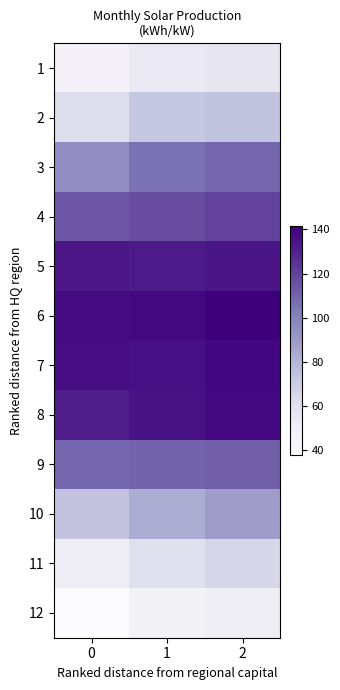

Reading left to right, transcribe all the data shown in this chart.

1: 0=45.8	1=53.4	2=56.3
2: 0=61.8	1=72.3	2=74.0
3: 0=95.2	1=105.5	2=109.4
4: 0=114.0	1=116.5	2=119.9
5: 0=133.4	1=132.4	2=133.9
6: 0=137.2	1=138.5	2=141.4
7: 0=136.8	1=136.1	2=138.6
8: 0=131.2	1=135.2	2=137.9
9: 0=109.2	1=110.2	2=111.2
10: 0=73.8	1=83.1	2=88.6
11: 0=50.9	1=59.5	2=65.0
12: 0=38.0	1=46.3	2=49.8